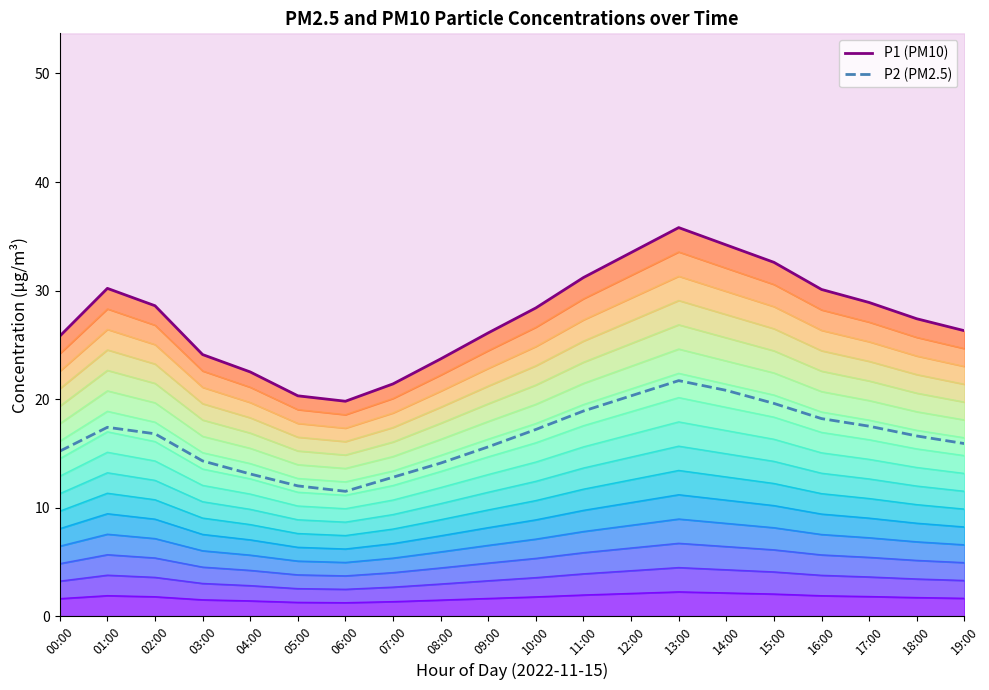

What is the average value of the P1 (PM10) series?

27.5